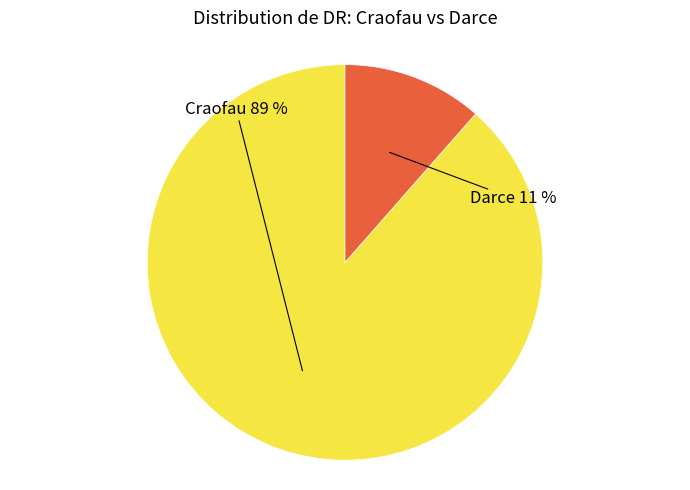

Is it true that Darce is 17% of the pie?

False